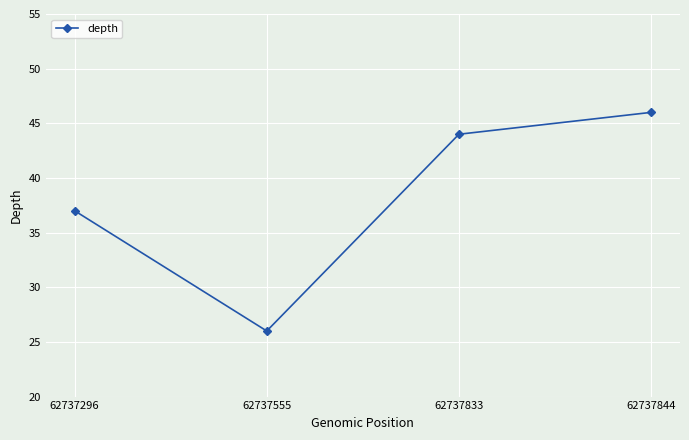

Rank the categories by value from lowest to highest.

62737555, 62737296, 62737833, 62737844